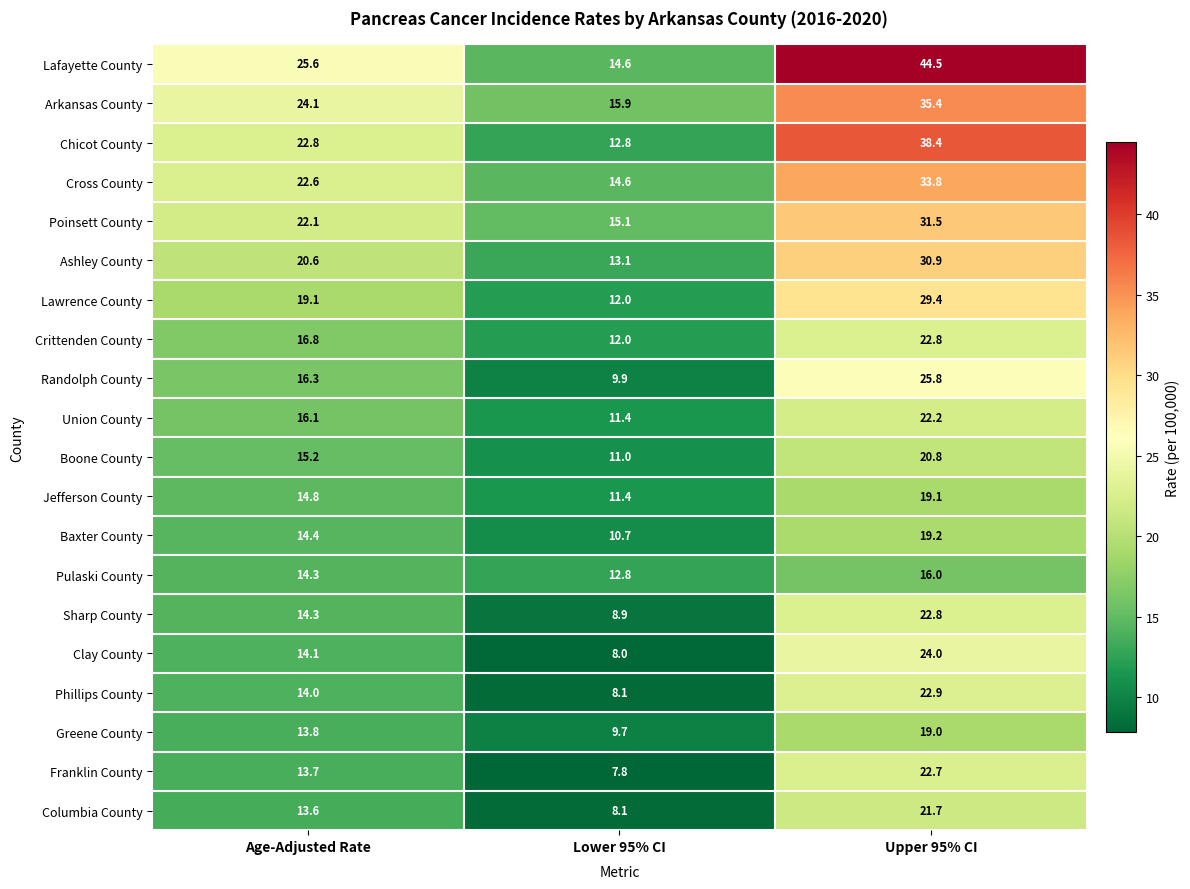

Where does the Crittenden County series first go above 16?

Age-Adjusted Rate